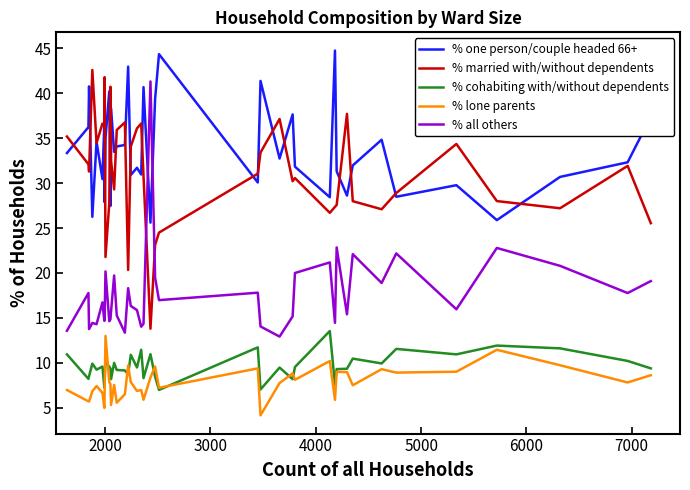

Which series has the largest total across all categories?

% one person/couple headed 66+